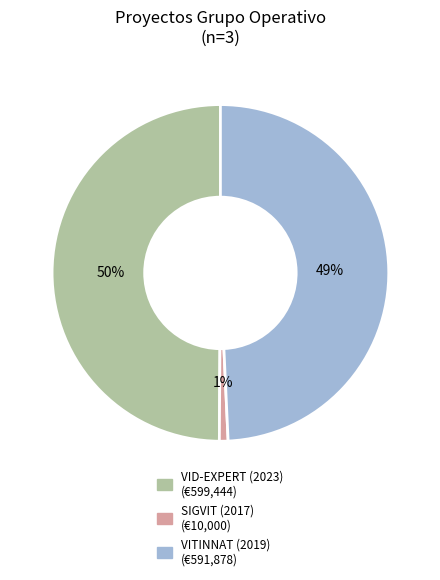

Combined, do VID-EXPERT (2023) and VITINNAT (2019) account for over 50%?

Yes